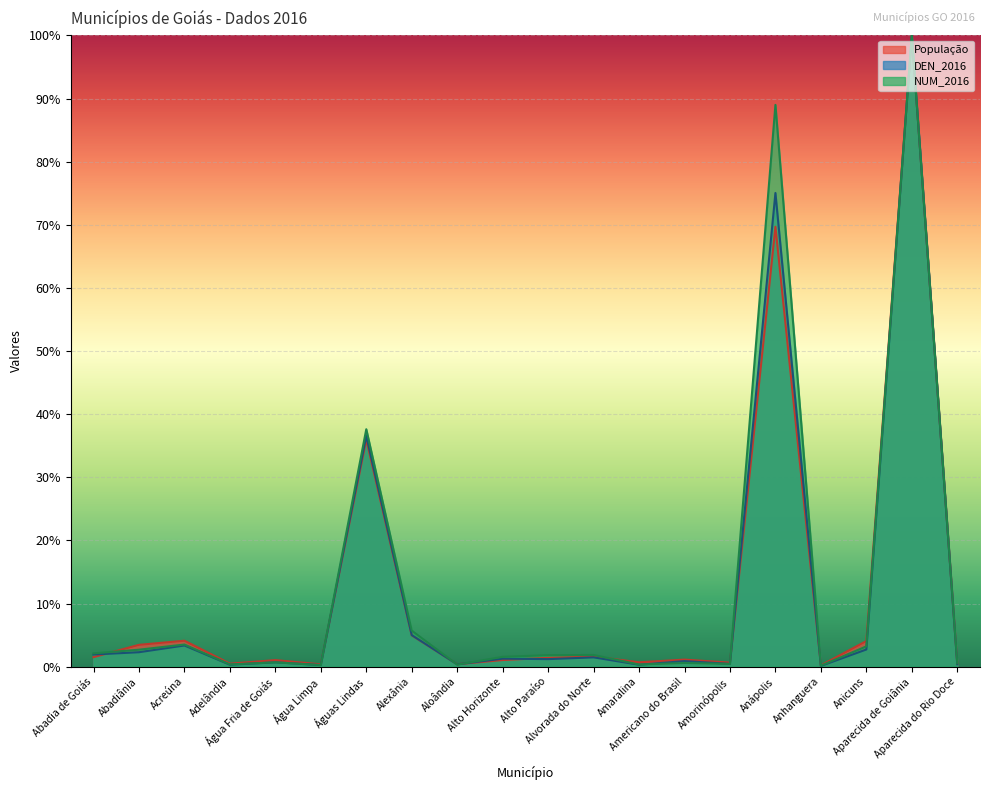

What is the highest value of the DEN_2016 series?

100.0